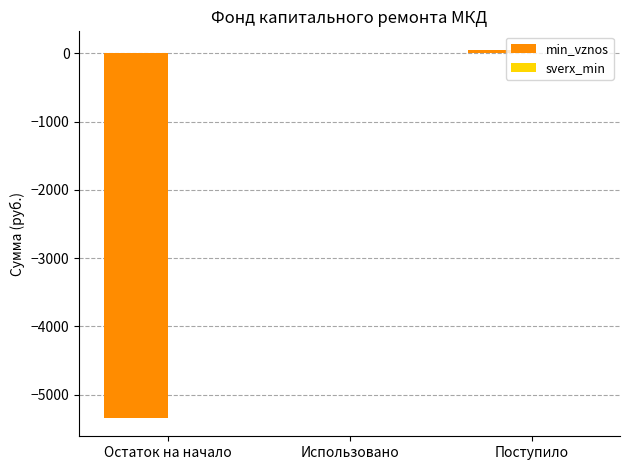

Are the bars horizontal?

No